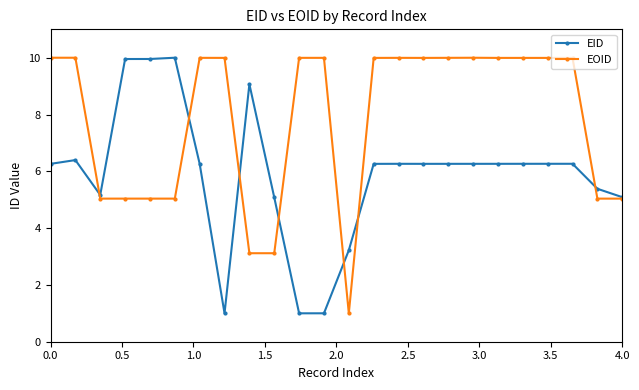

What is the minimum value for EOID?

1.0